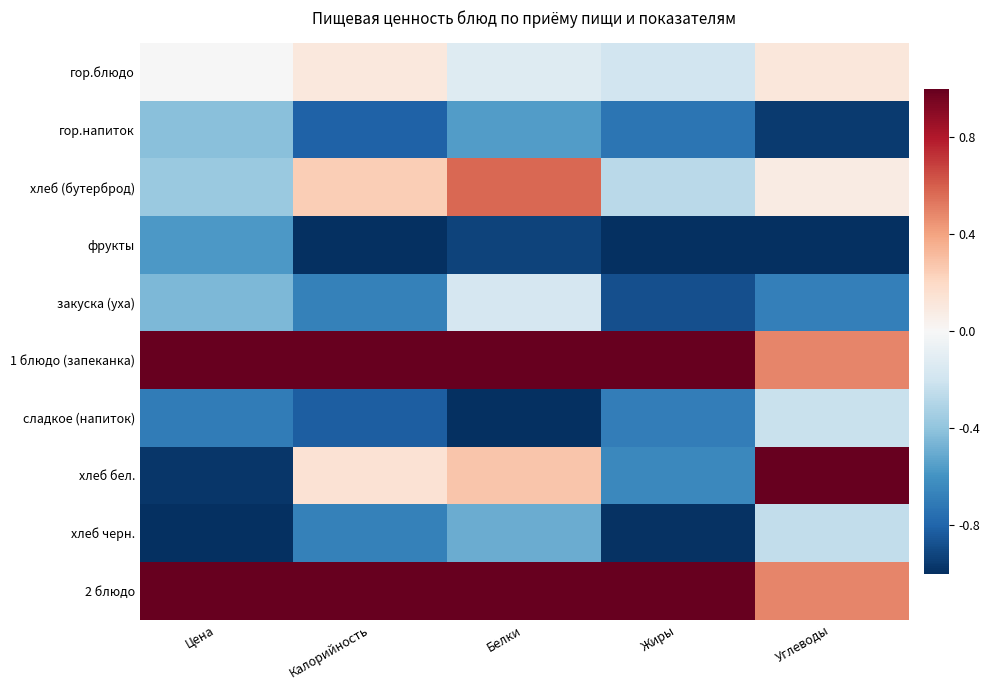

Reading left to right, extract all data points from this chart.

гор.блюдо: Цена=-0.0	Калорийность=0.1	Белки=-0.1	Жиры=-0.2	Углеводы=0.1
гор.напиток: Цена=-0.4	Калорийность=-0.8	Белки=-0.6	Жиры=-0.7	Углеводы=-1.0
хлеб (бутерброд): Цена=-0.4	Калорийность=0.2	Белки=0.6	Жиры=-0.3	Углеводы=0.1
фрукты: Цена=-0.6	Калорийность=-1.0	Белки=-0.9	Жиры=-1.0	Углеводы=-1.0
закуска (уха): Цена=-0.4	Калорийность=-0.7	Белки=-0.2	Жиры=-0.9	Углеводы=-0.7
1 блюдо (запеканка): Цена=1.0	Калорийность=1.0	Белки=1.0	Жиры=1.0	Углеводы=0.5
сладкое (напиток): Цена=-0.7	Калорийность=-0.8	Белки=-1.0	Жиры=-0.7	Углеводы=-0.2
хлеб бел.: Цена=-1.0	Калорийность=0.1	Белки=0.3	Жиры=-0.6	Углеводы=1.0
хлеб черн.: Цена=-1.0	Калорийность=-0.7	Белки=-0.5	Жиры=-1.0	Углеводы=-0.2
2 блюдо: Цена=1.0	Калорийность=1.0	Белки=1.0	Жиры=1.0	Углеводы=0.5